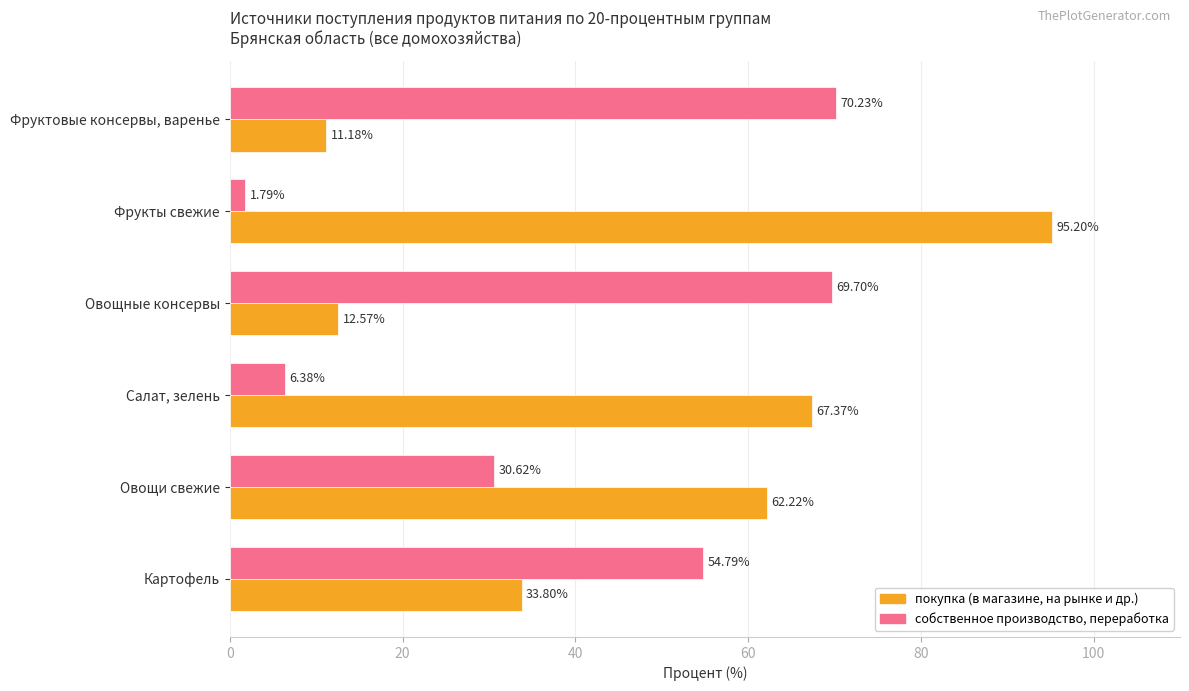

Count the number of data series in this chart.

2